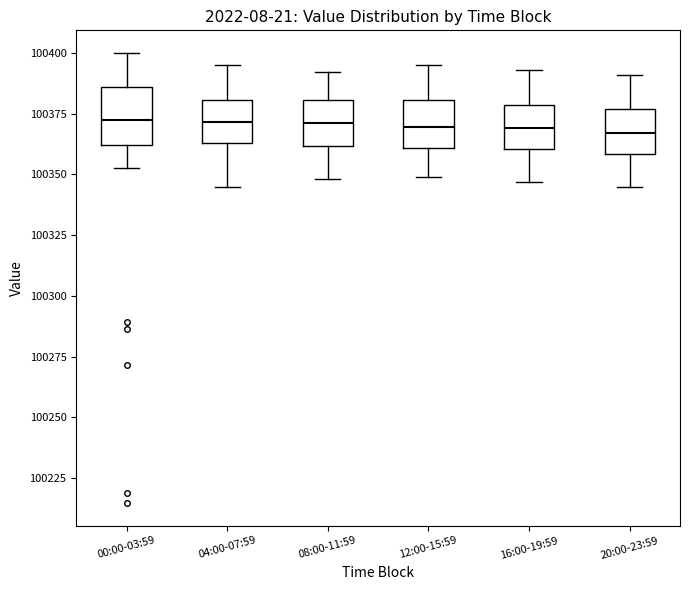

Where is the lower edge of the box for 20:00-23:59 on the y-axis? The values are not printed on the chart, so give them approximately, as read against the axis.

100360